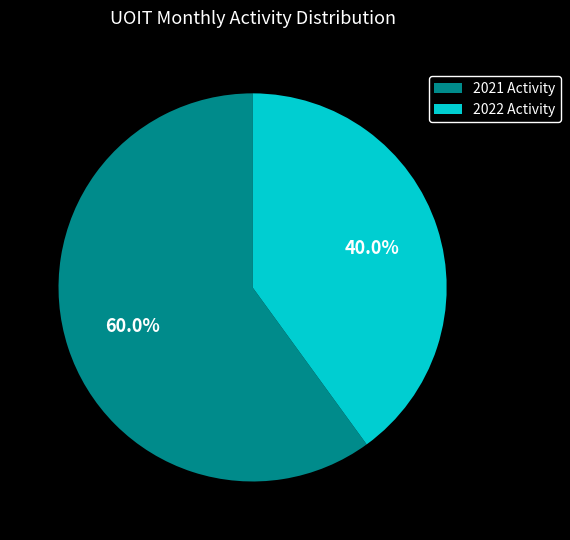

Rank the categories by value from highest to lowest.

2021 Activity, 2022 Activity